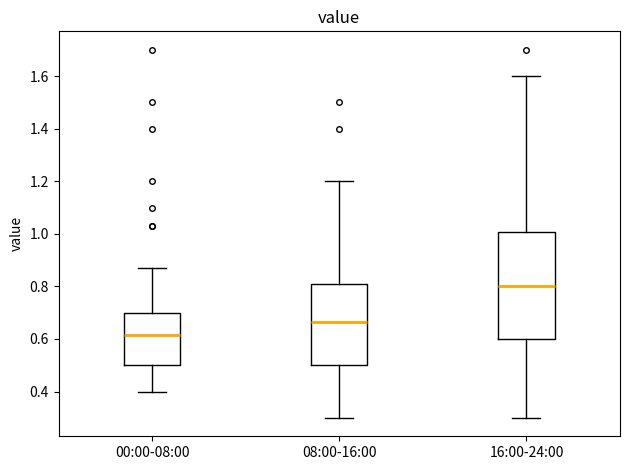

Reading left to right, transcribe this box plot: for each box, give where its median line is, the range the box spans, and where its two whiskers end, as read against the y-axis. The values are not printed on the chart, so give them approximately, as read against the axis.

00:00-08:00: median 0.62, box 0.50 to 0.70, whiskers 0.40 to 0.88
08:00-16:00: median 0.66, box 0.50 to 0.80, whiskers 0.30 to 1.20
16:00-24:00: median 0.80, box 0.60 to 1.00, whiskers 0.30 to 1.60